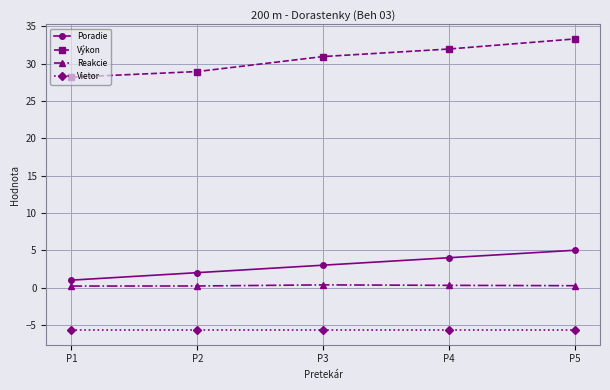

True or false: Reakcie and Výkon intersect in this chart.

False